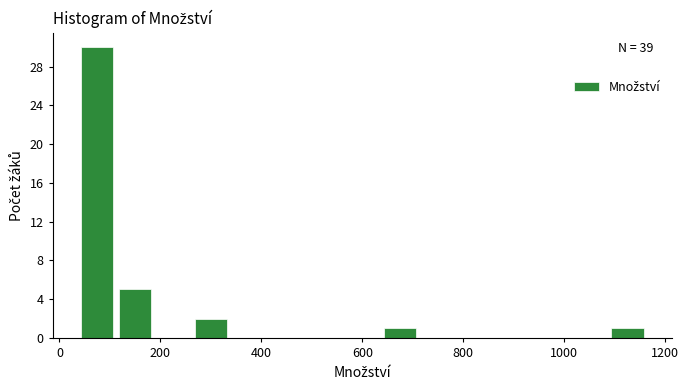

Read against the x-axis, roughly where is the centre of the tallest bar?

80